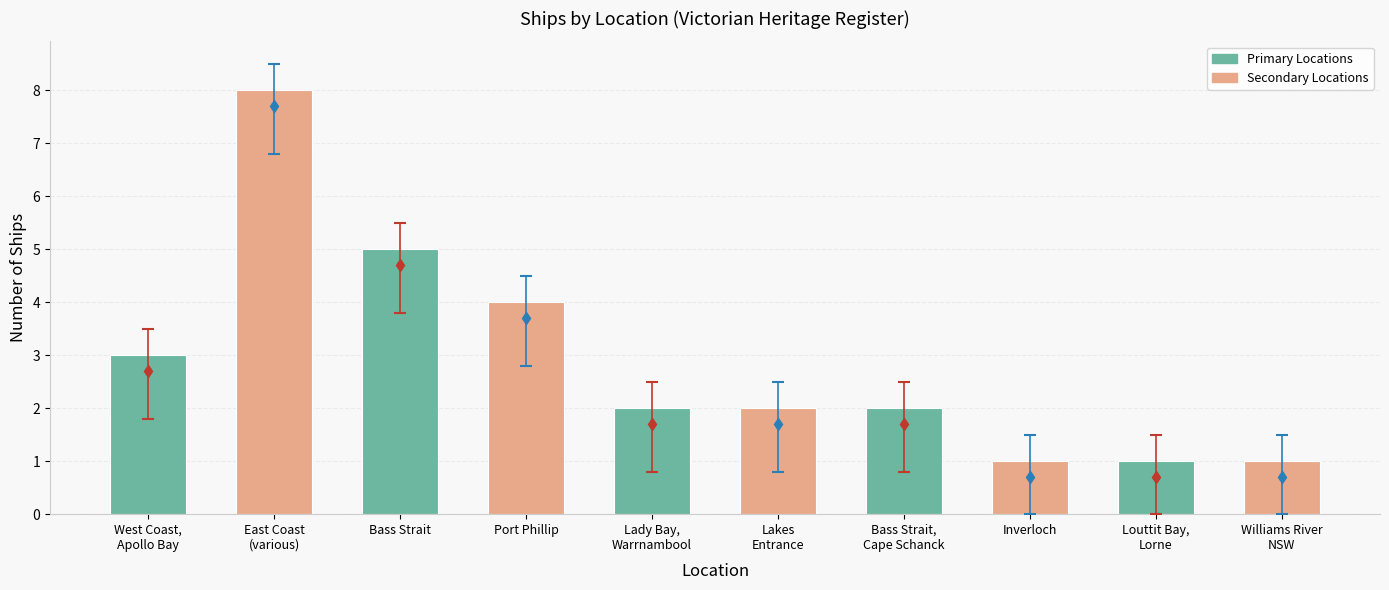

Reading left to right, list all the values displayed in this chart.

3	8	5	4	2	2	2	1	1	1